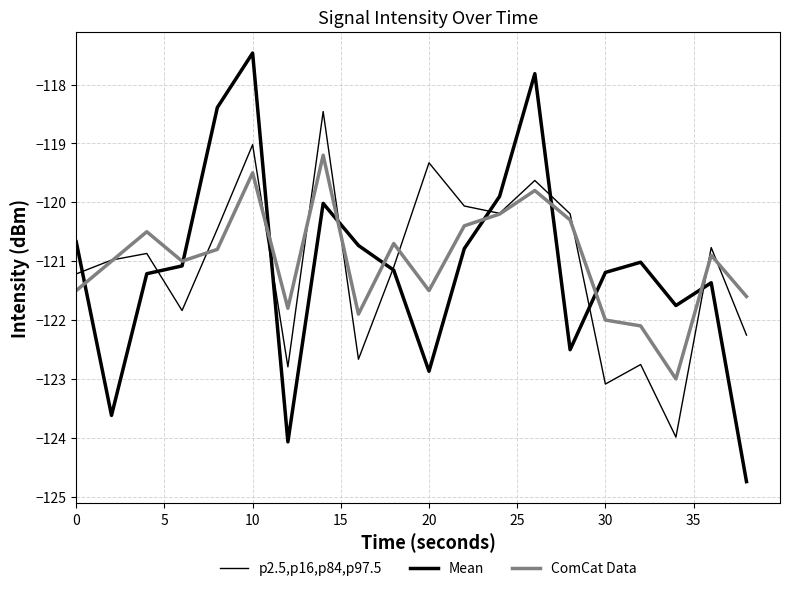

In ComCat Data, how many points are lower than both neighbors (excluding endpoints)?

5